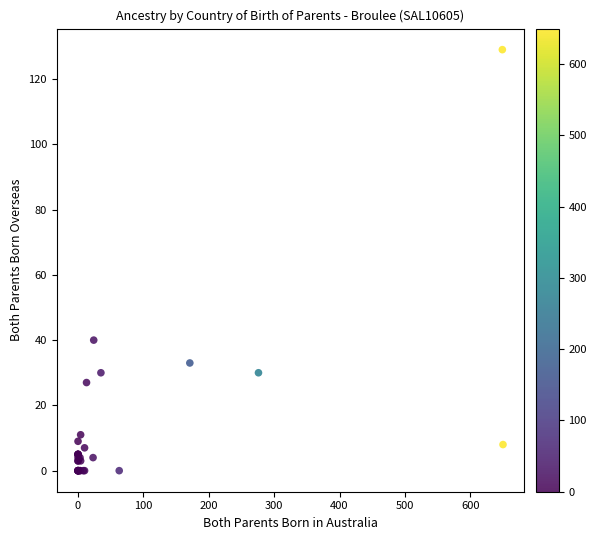

What Y value in the scatter plot is closest to 64?

40